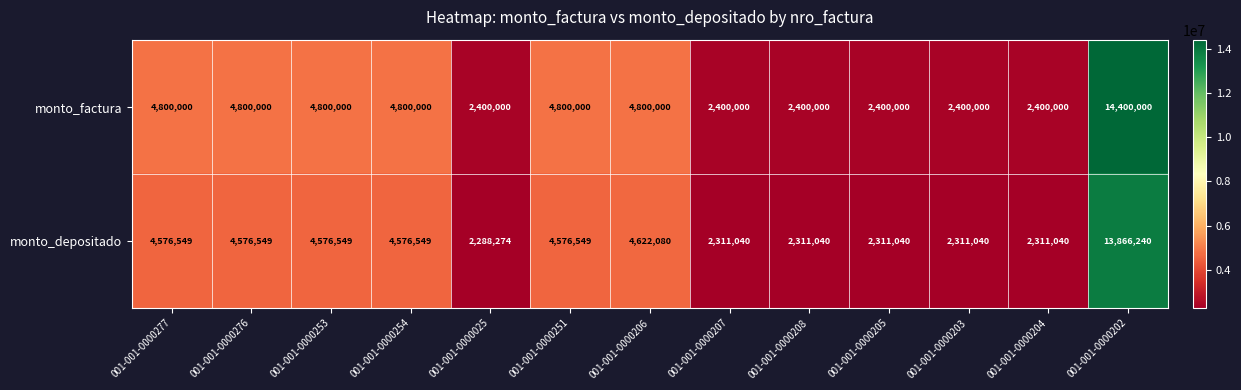

Reading left to right, transcribe all the data shown in this chart.

monto_factura: 4800000	4800000	4800000	4800000	2400000	4800000	4800000	2400000	2400000	2400000	2400000	2400000	14400000
monto_depositado: 4576549	4576549	4576549	4576549	2288274	4576549	4622080	2311040	2311040	2311040	2311040	2311040	13866240